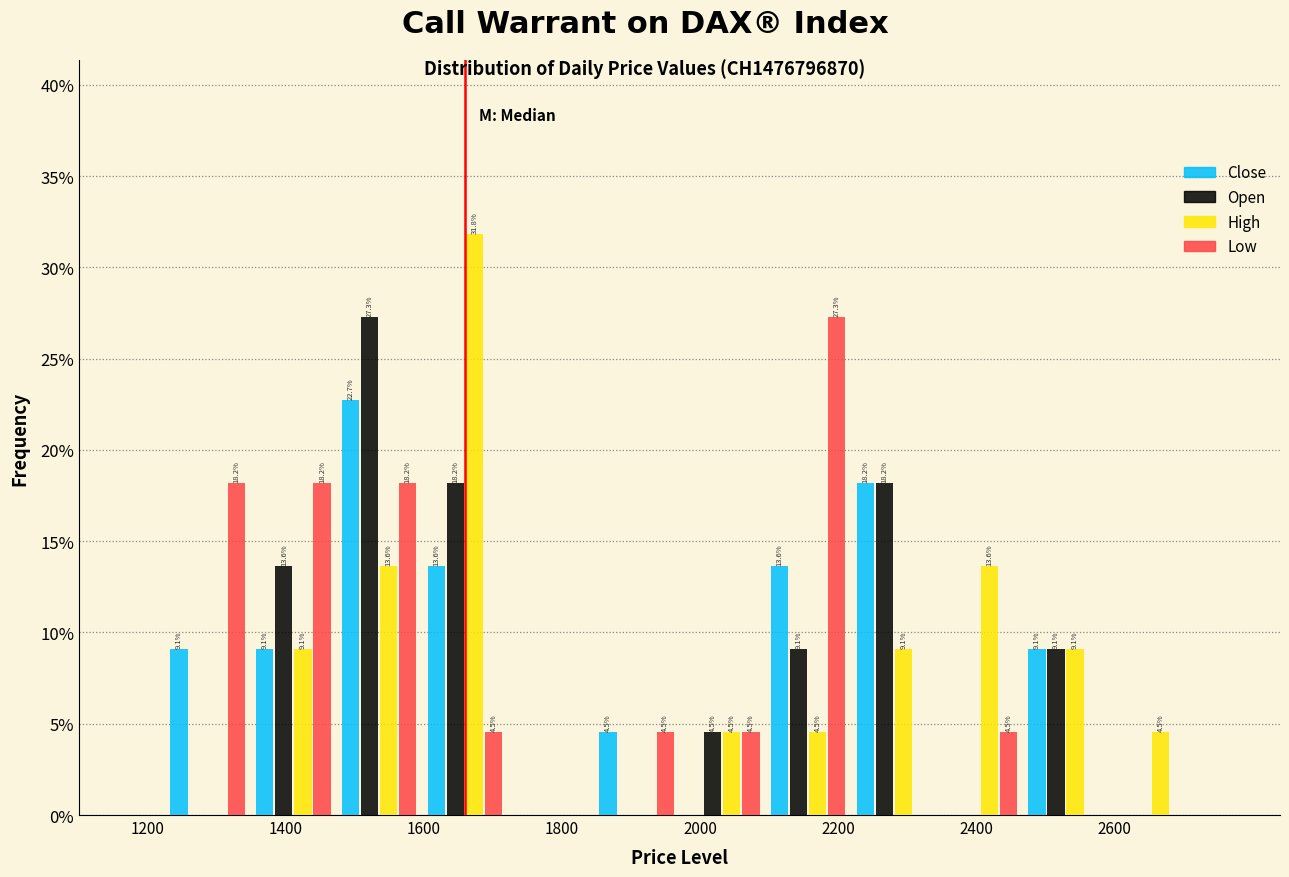

In the Open series, which range on the x-axis has the tallest bar?

1480 to 1600